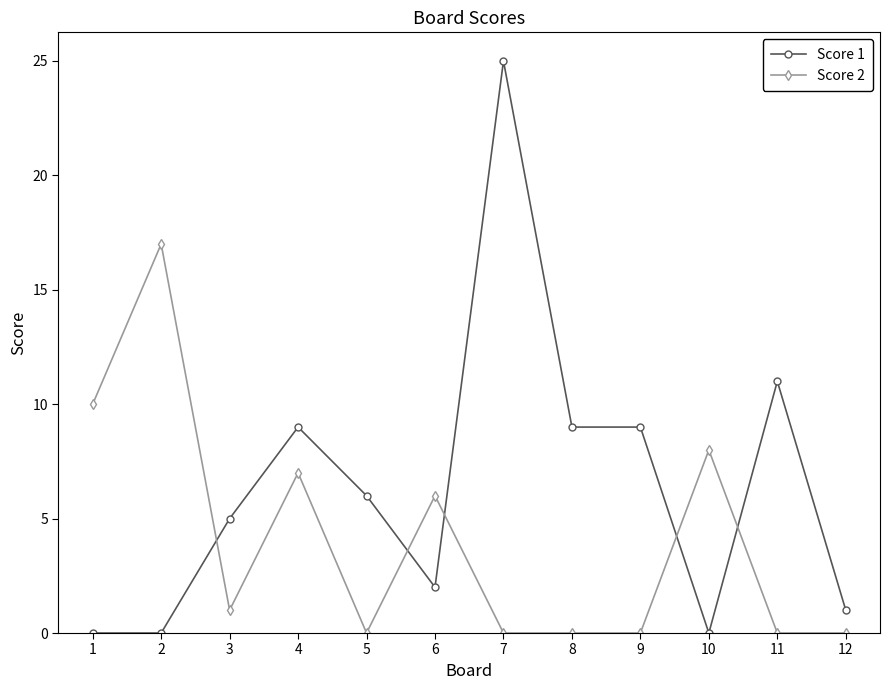

After their last crossing, which series has the higher values: Score 2 or Score 1?

Score 1